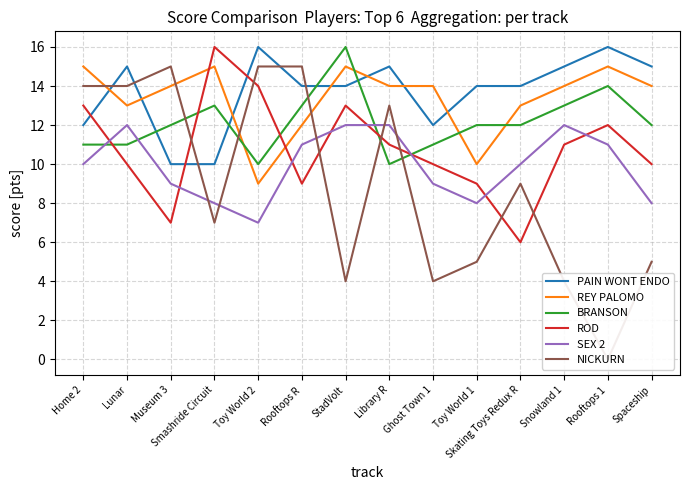

Reading left to right, what are all the values shown in this chart?

PAIN WONT ENDO: 12	15	10	10	16	14	14	15	12	14	14	15	16	15
REY PALOMO: 15	13	14	15	9	12	15	14	14	10	13	14	15	14
BRANSON: 11	11	12	13	10	13	16	10	11	12	12	13	14	12
ROD: 13	10	7	16	14	9	13	11	10	9	6	11	12	10
SEX 2: 10	12	9	8	7	11	12	12	9	8	10	12	11	8
NICKURN: 14	14	15	7	15	15	4	13	4	5	9	4	0	5